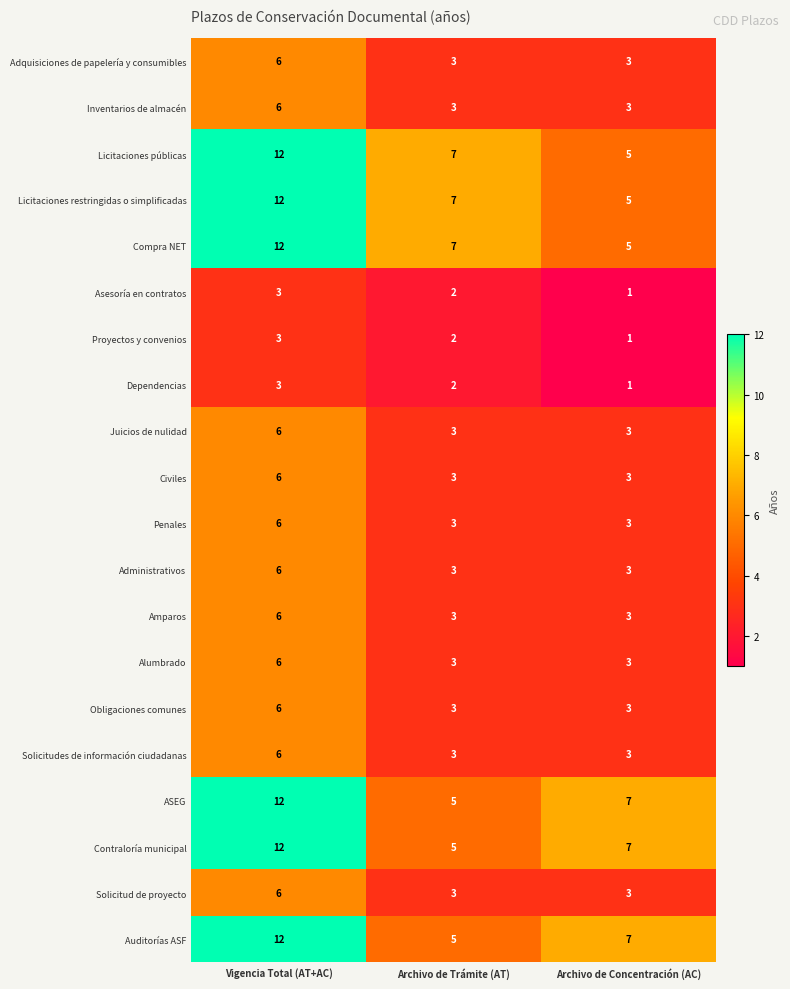

What is the difference between the highest and lowest values at Archivo de Concentración (AC)?

6